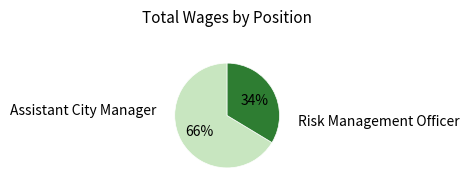

To the nearest percent, what is the average slice percentage?

50%